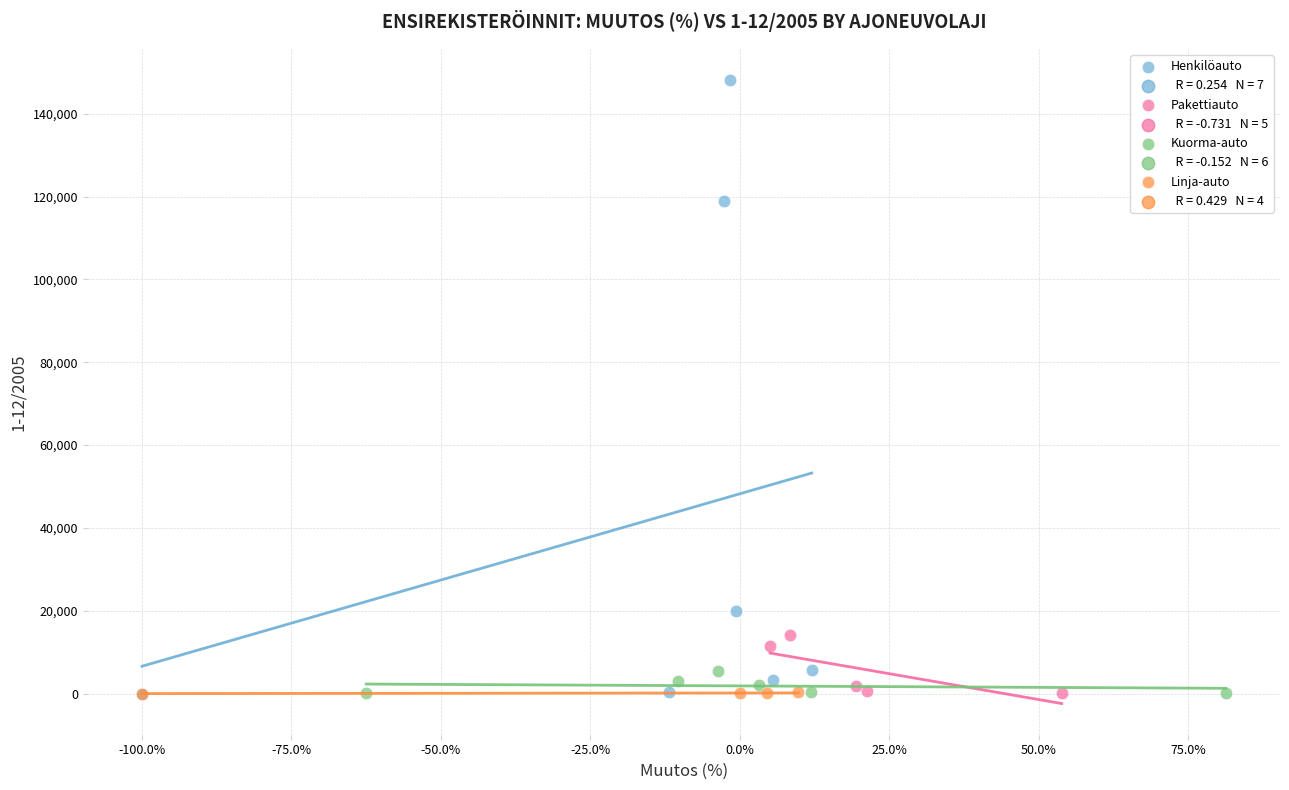

Which series has the largest Y range (max minus min)?

Henkilöauto